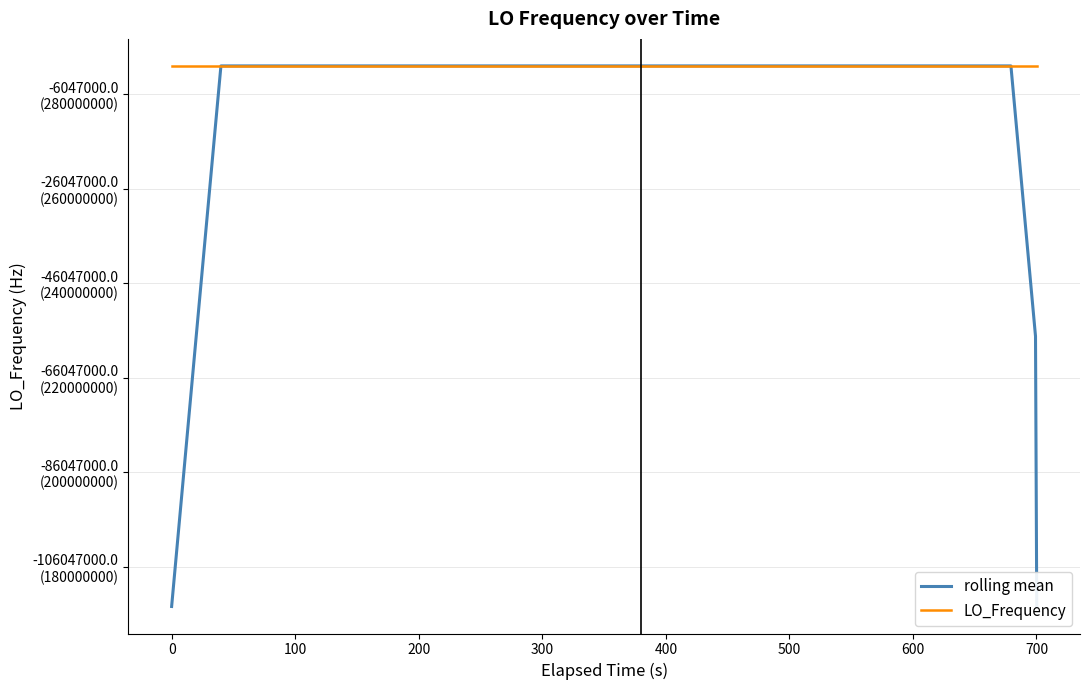

What is the average value of the LO_Frequency series?

286047000.4